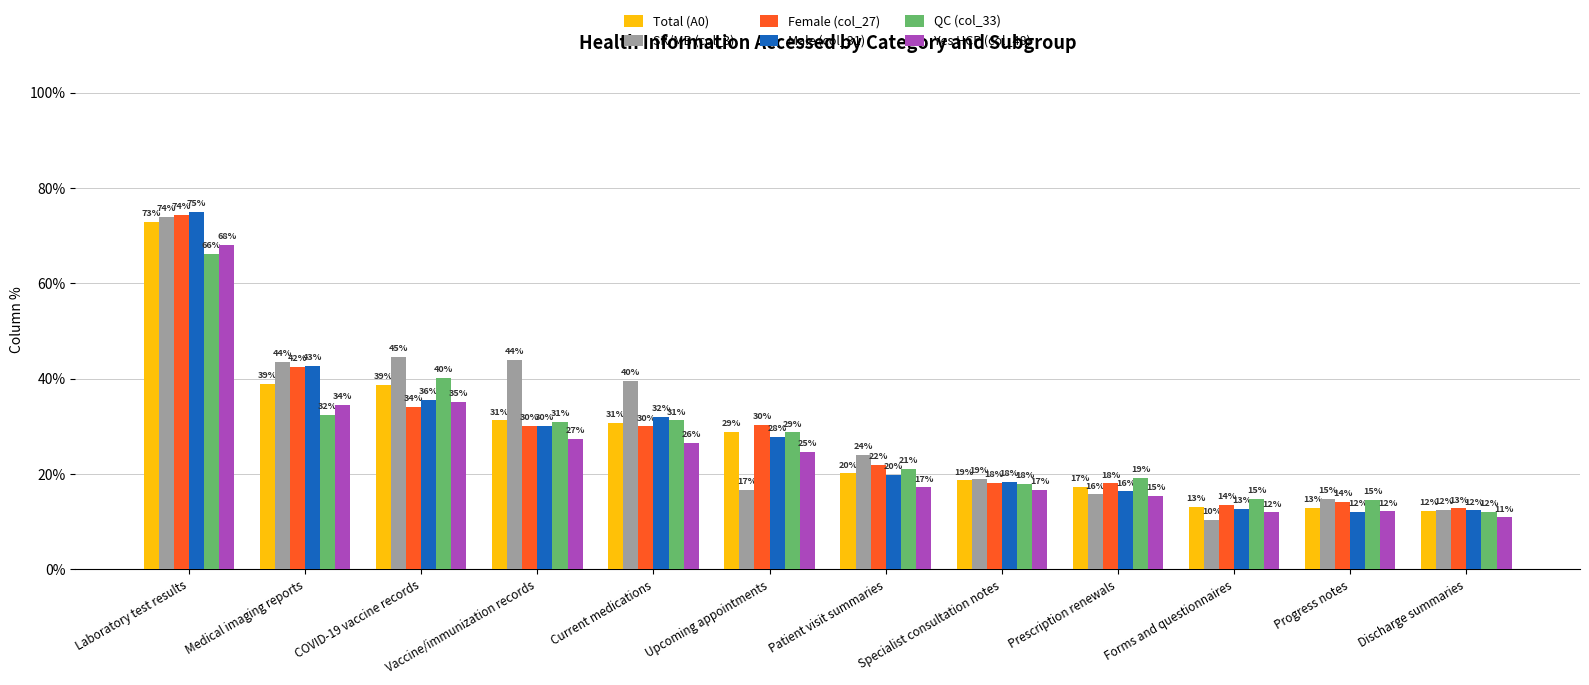

What position from the left is Medical imaging reports?

2